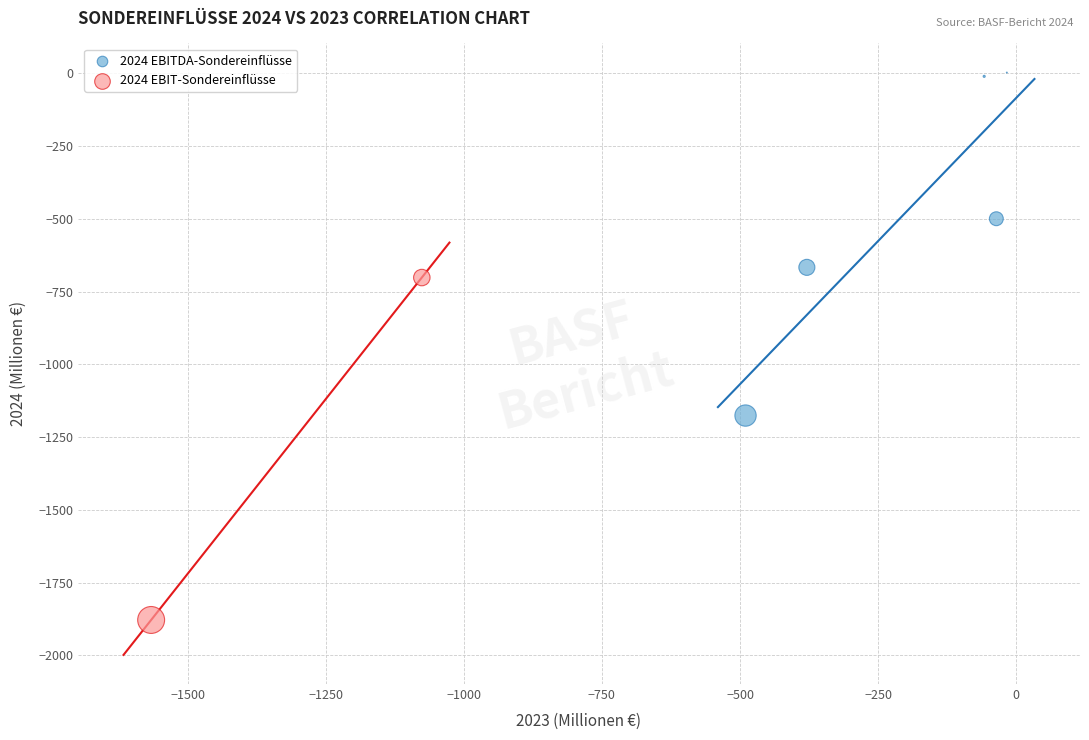

What are all the series names shown in the legend?

2024 EBITDA-Sondereinflüsse, 2024 EBIT-Sondereinflüsse